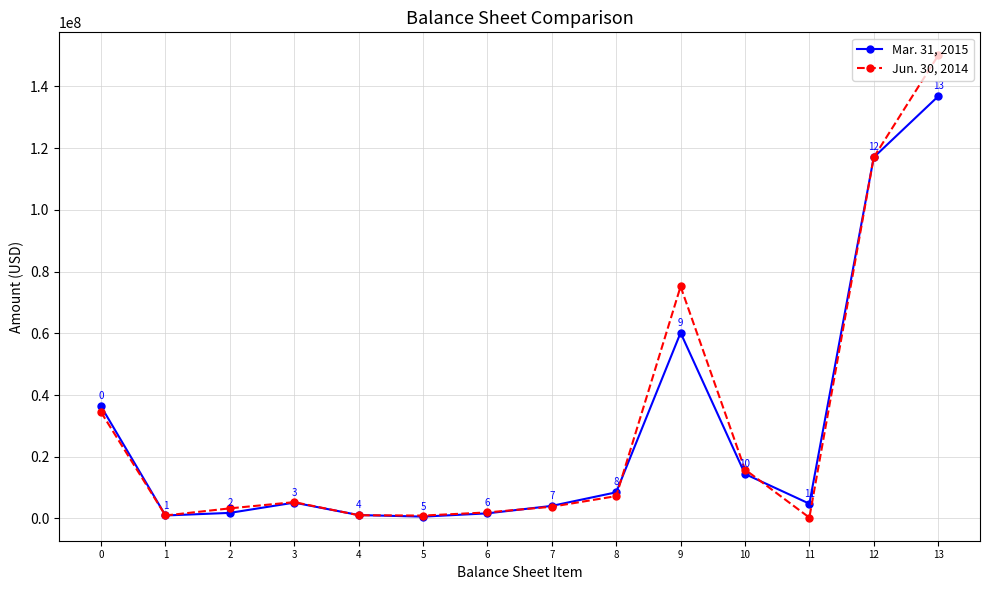

True or false: Jun. 30, 2014 has a value of 15863000 at 10.

True